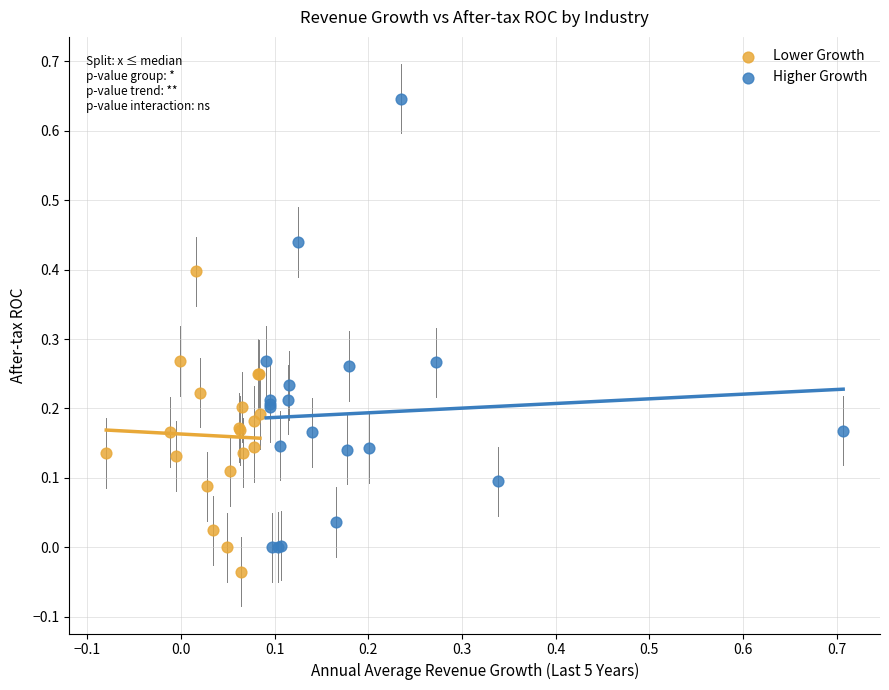

Which series reaches the maximum Y coordinate?

Higher Growth